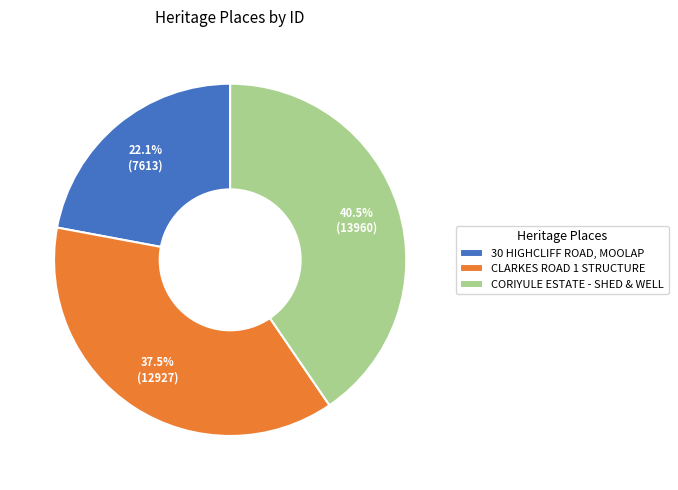

Which slice is the smallest?

30 HIGHCLIFF ROAD, MOOLAP